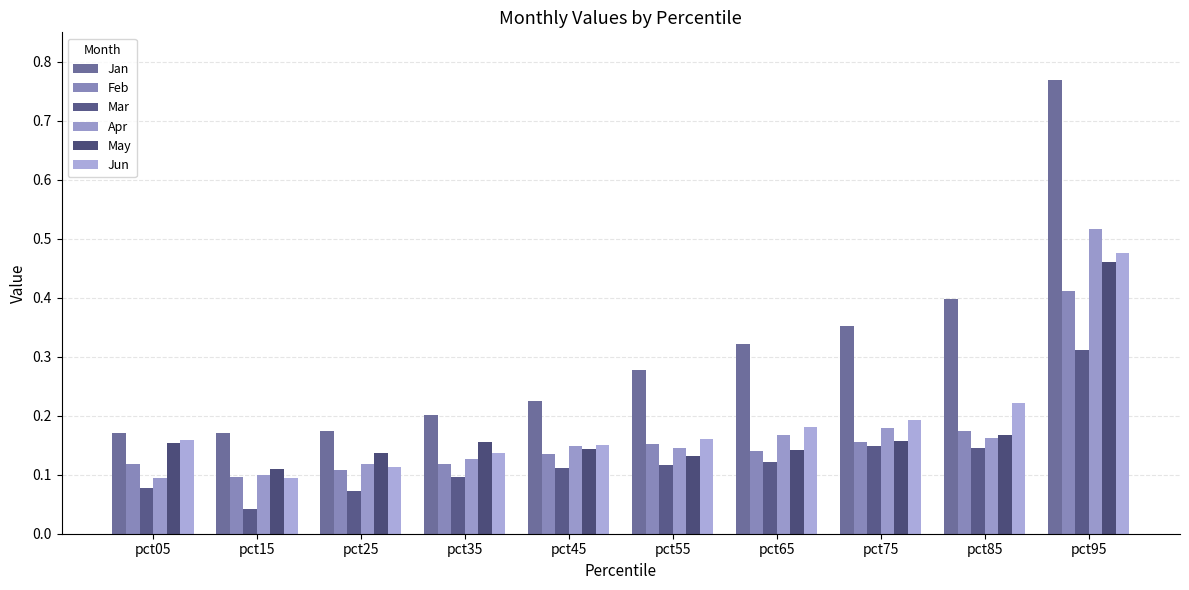

Which series has the largest range (max minus min)?

Jan